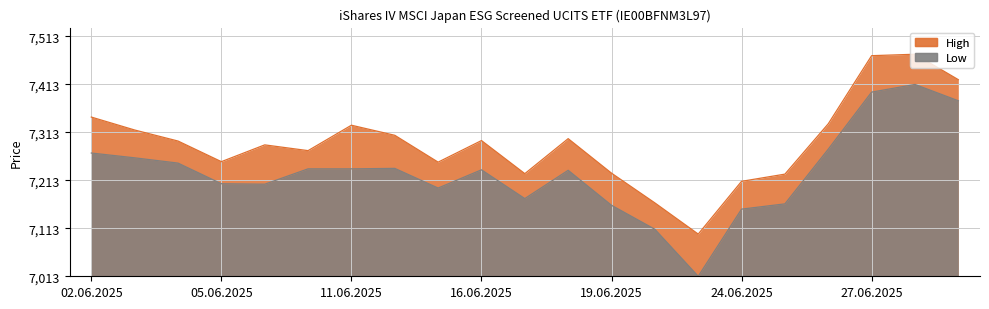

How many interior local valleys does the High series have?

5